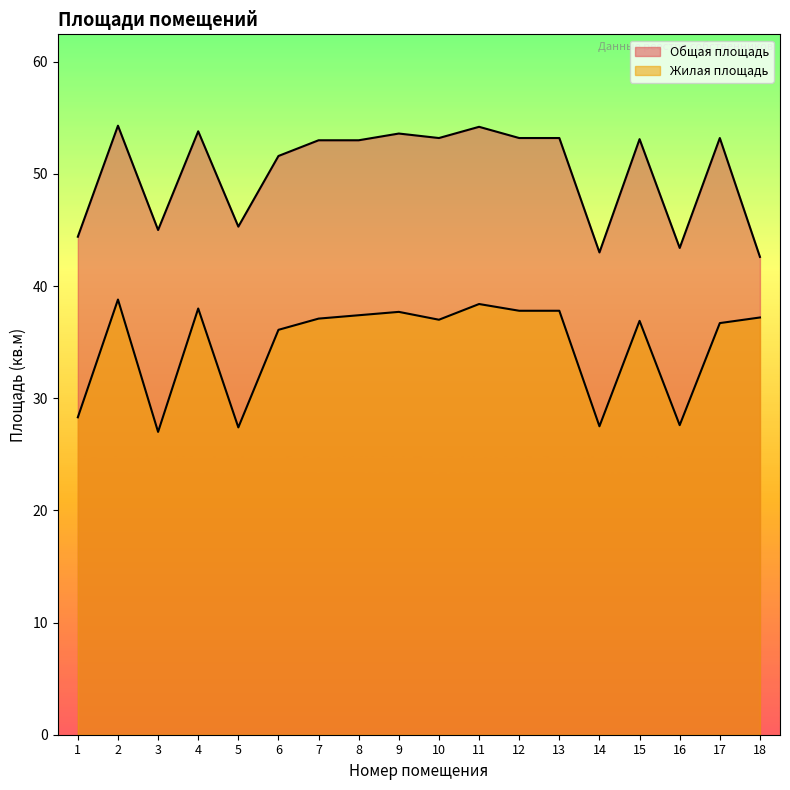

Does the chart have visible grid lines?

No